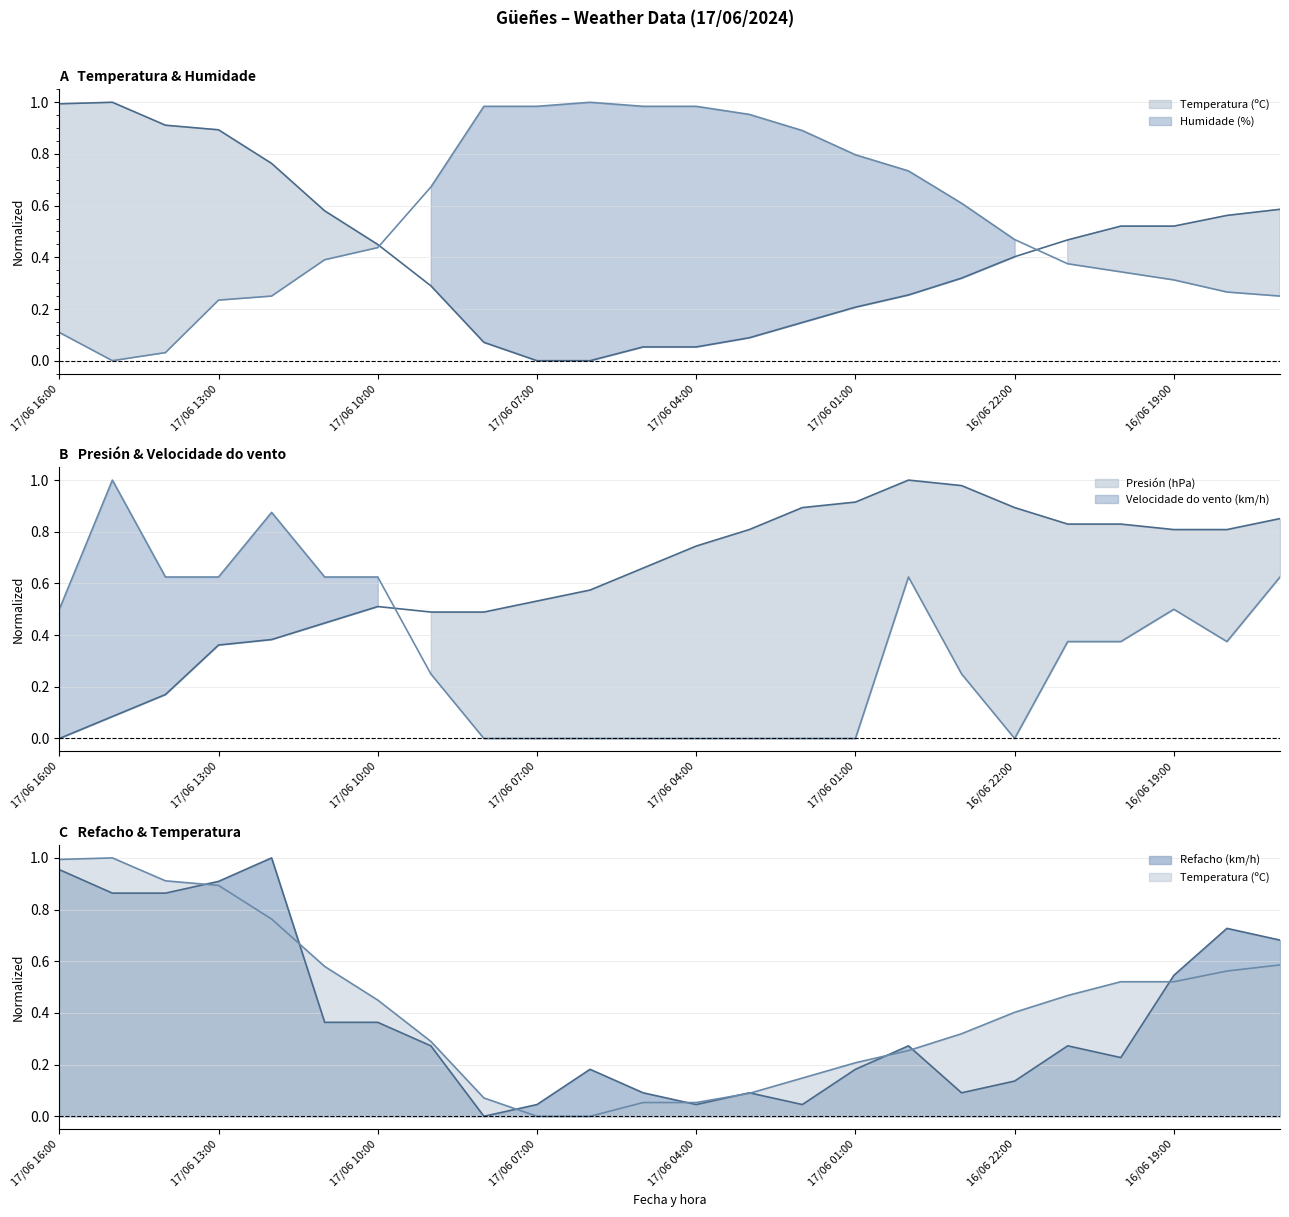

Which series changed the most between 17/06 12:00 and 16/06 20:00?

Refacho (km/h)